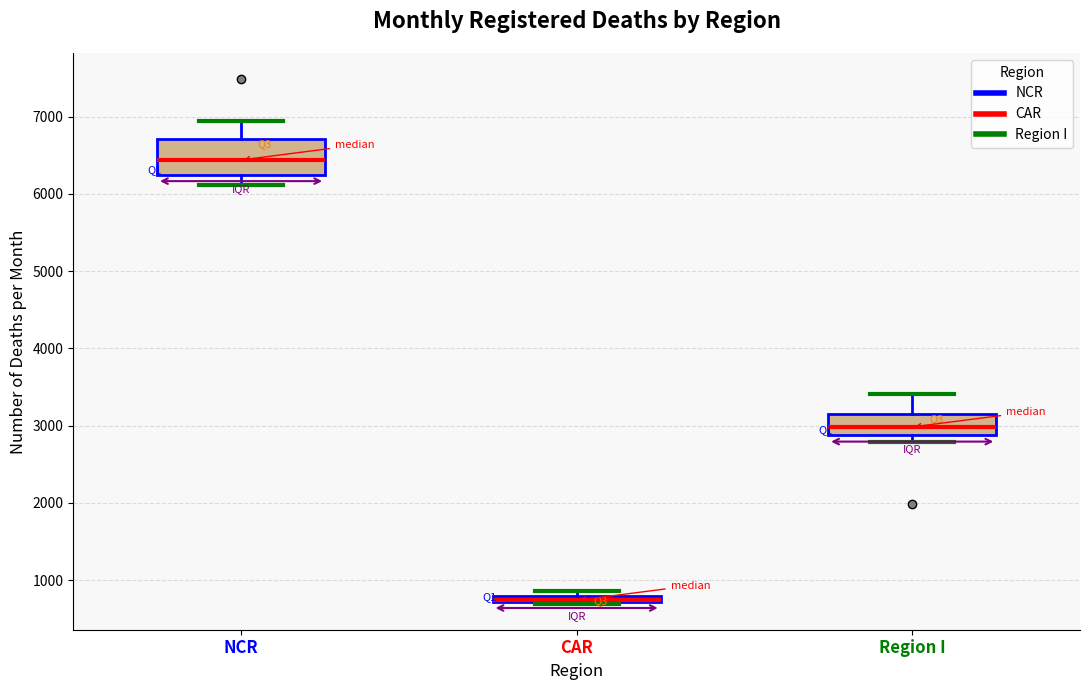

Where is the upper edge of the box for Region I on the y-axis? The values are not printed on the chart, so give them approximately, as read against the axis.

3200